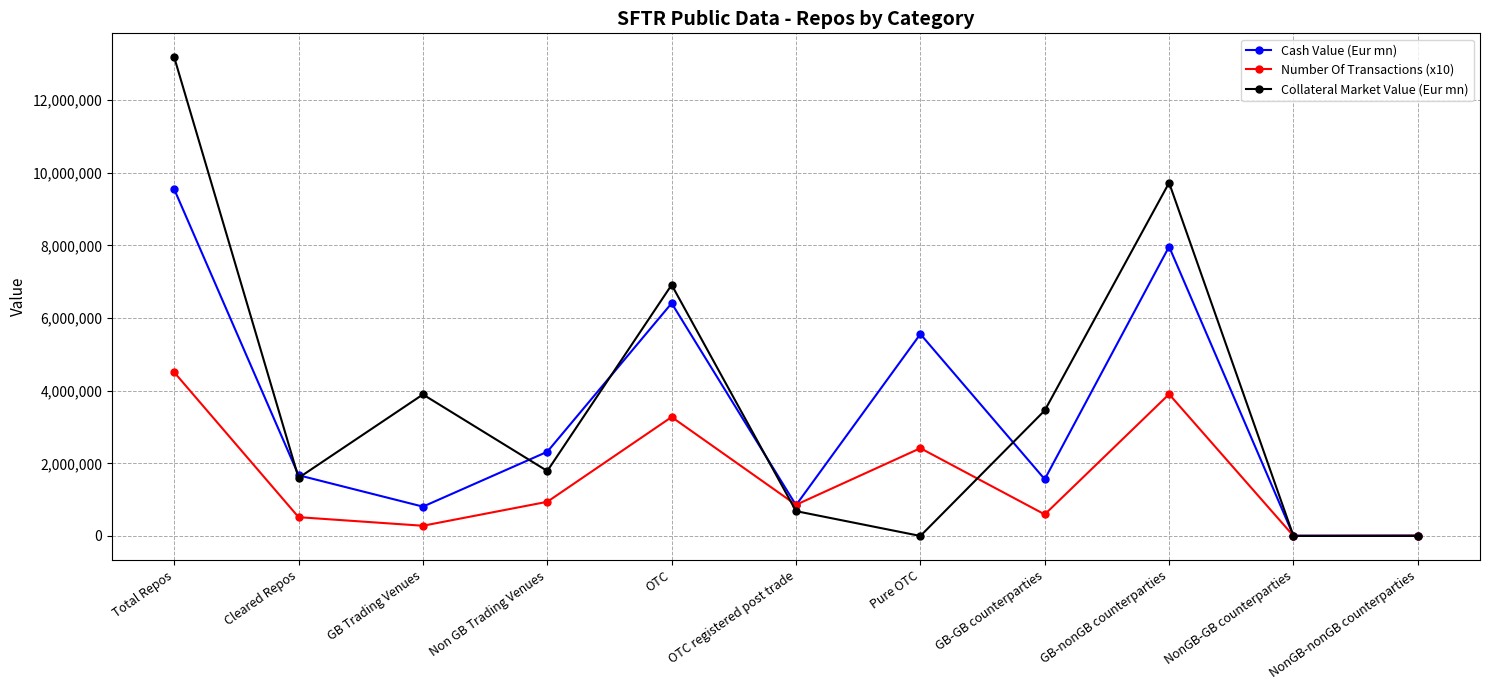

What is the label of the 2nd point from the right?

NonGB-GB counterparties